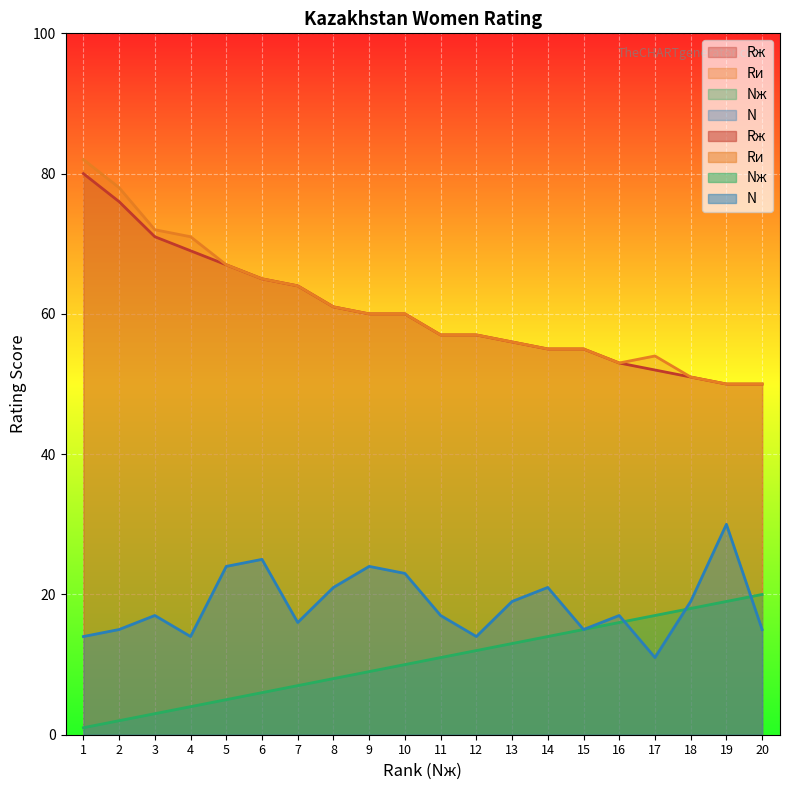

What is the average value of the N series?

19